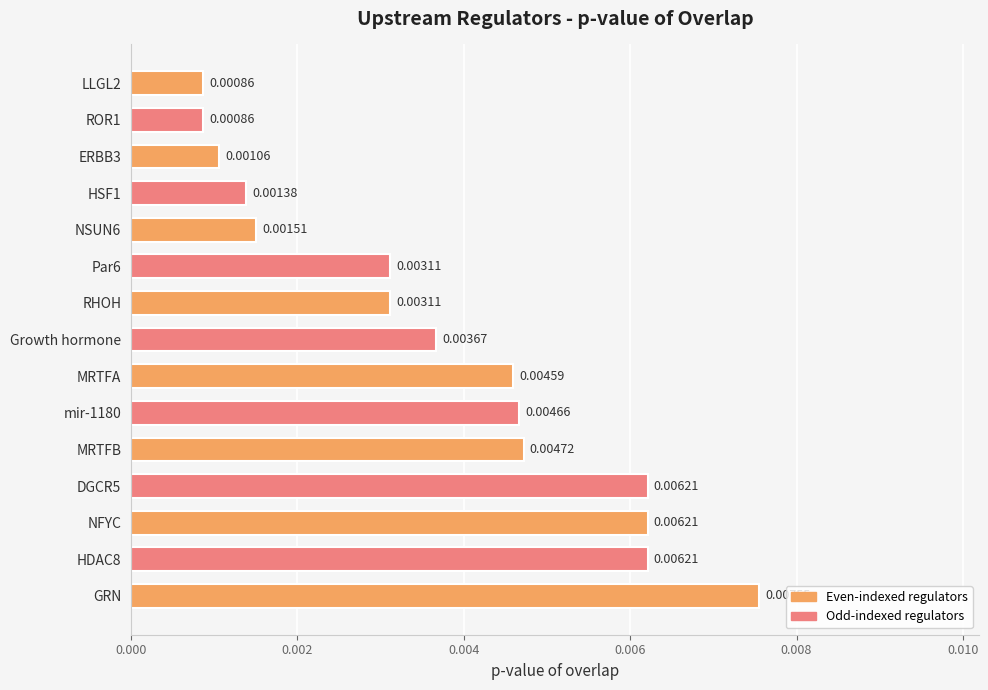

What is the label of the 13th bar from the top?

NFYC